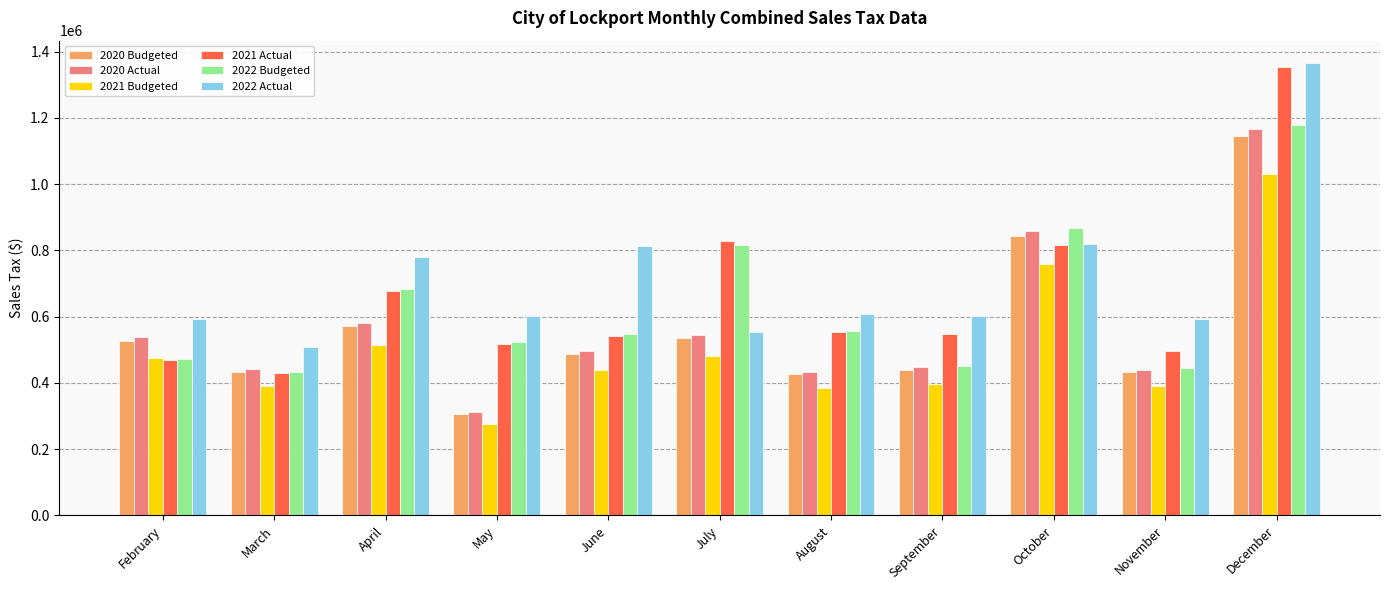

What is the highest value of the 2020 Budgeted series?

1146035.7